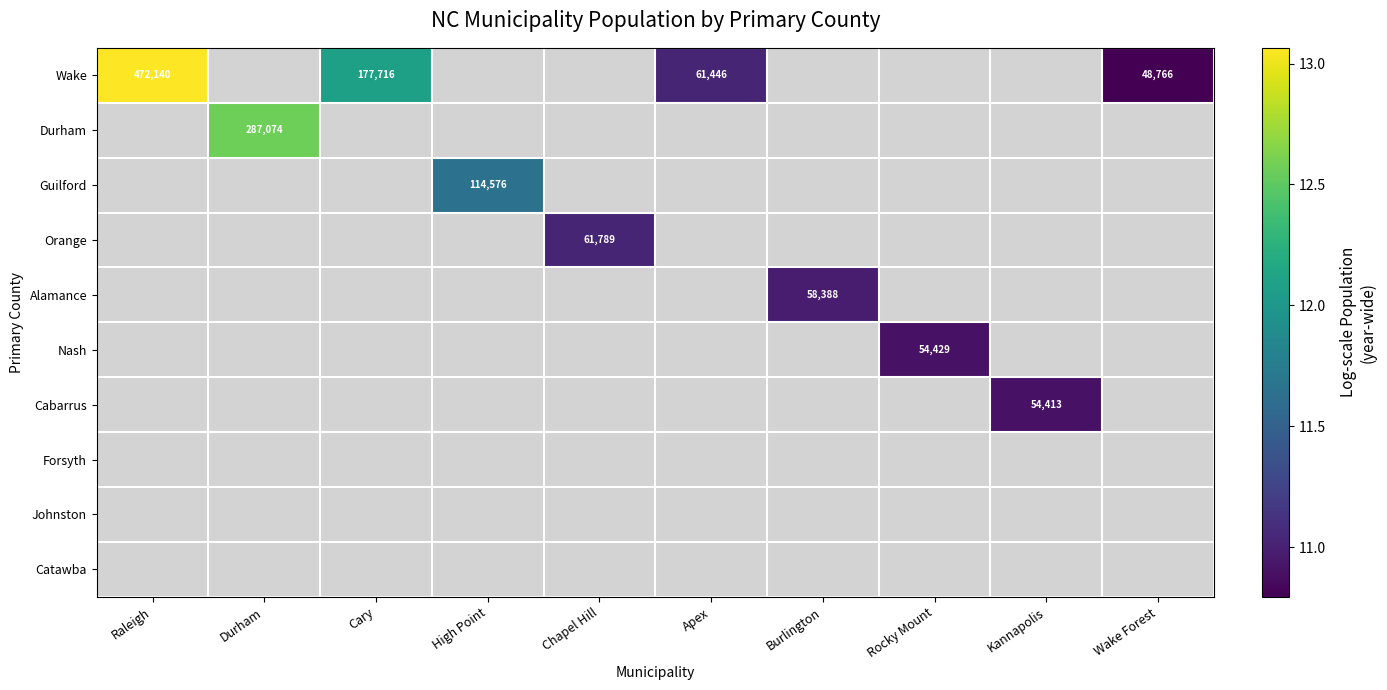

Count the number of categories in the chart.

10